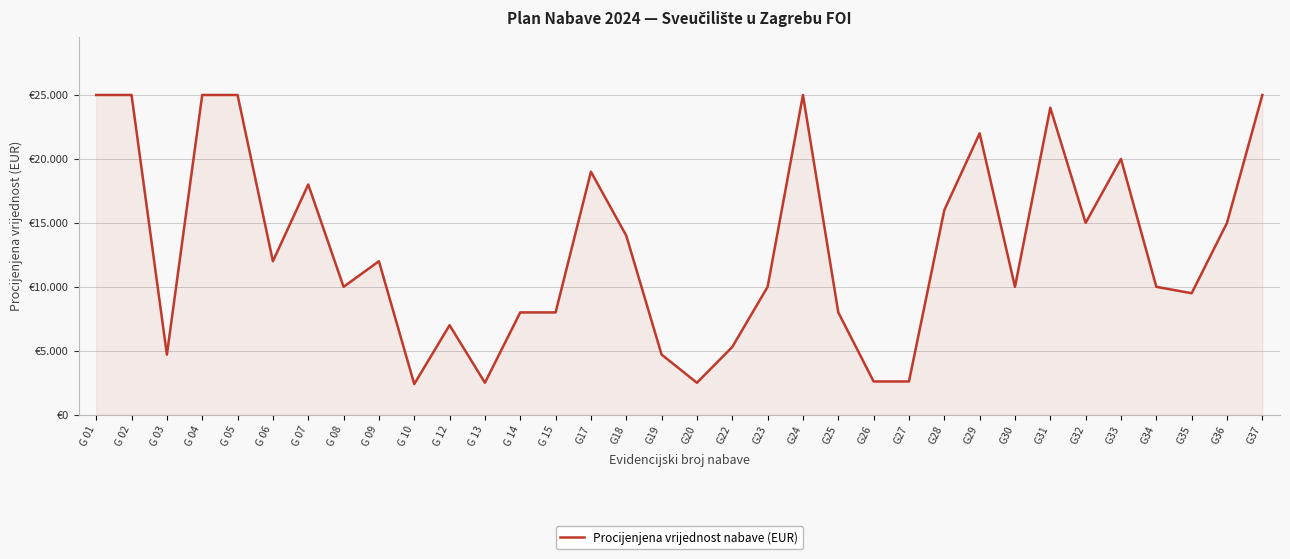

Is this an area chart (filled region under the line)?

Yes